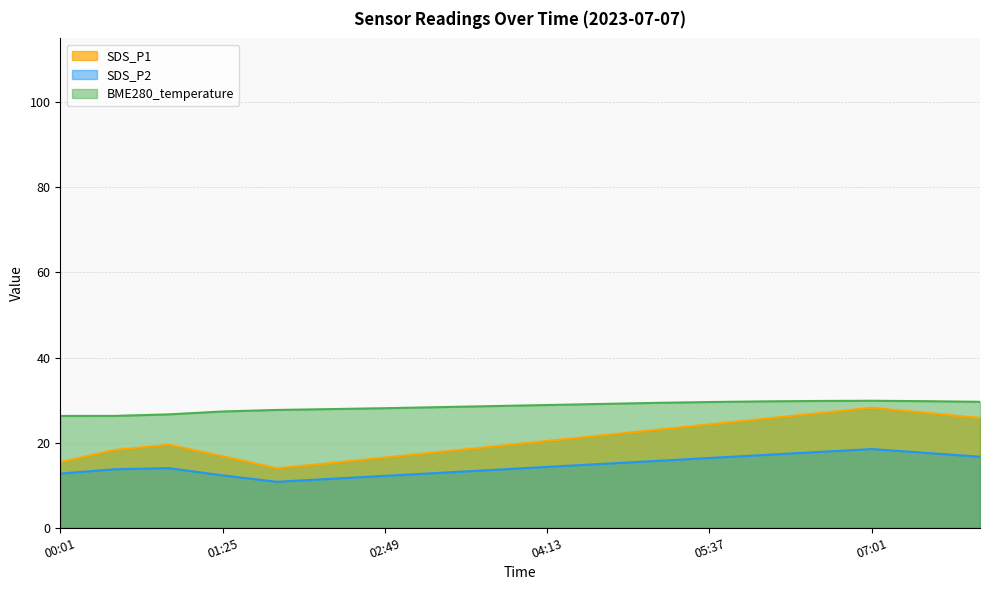

At which category is the sum across all series the highest?

07:01